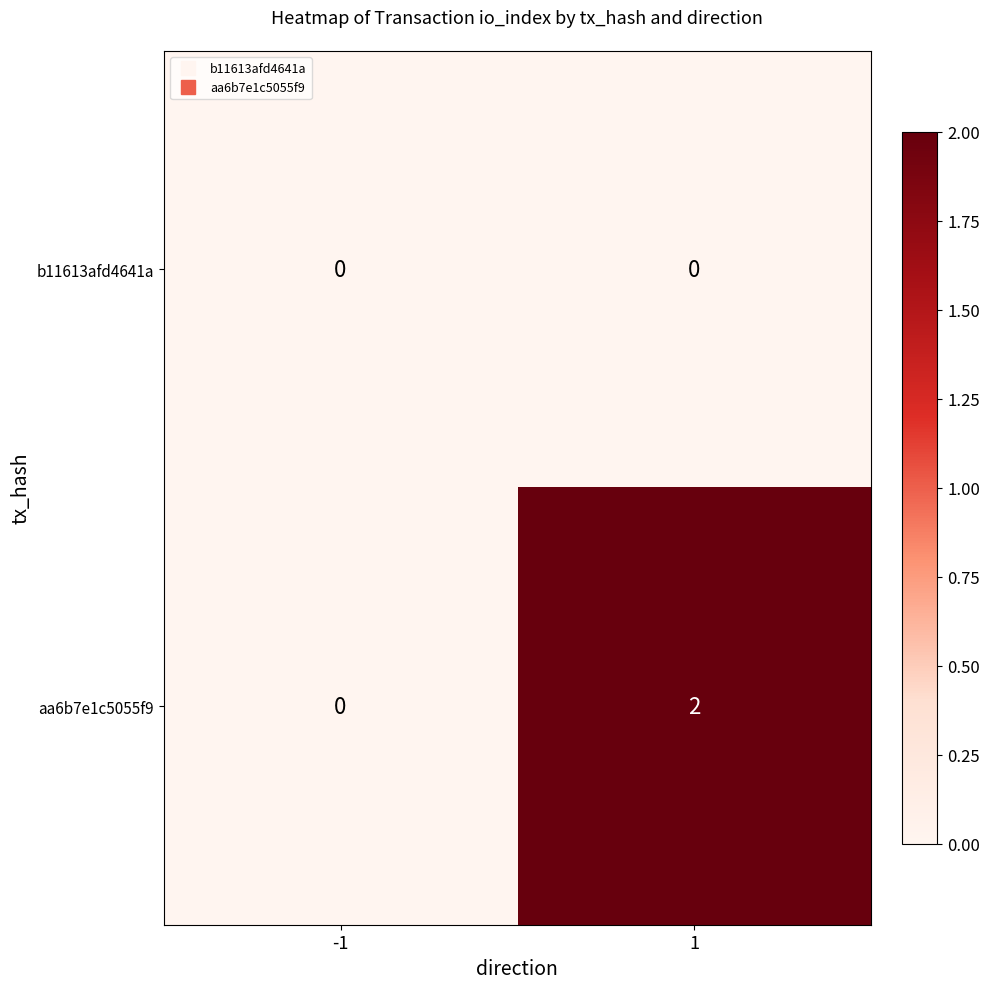

Which series has the widest spread of values?

aa6b7e1c5055f9